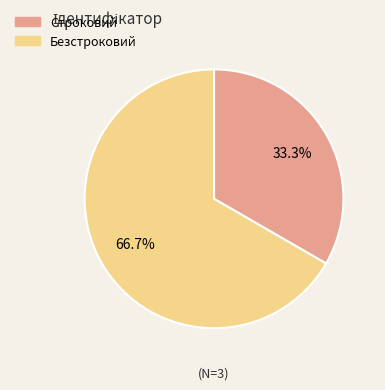

What percentage is NOT represented by Строковий?

66.7%